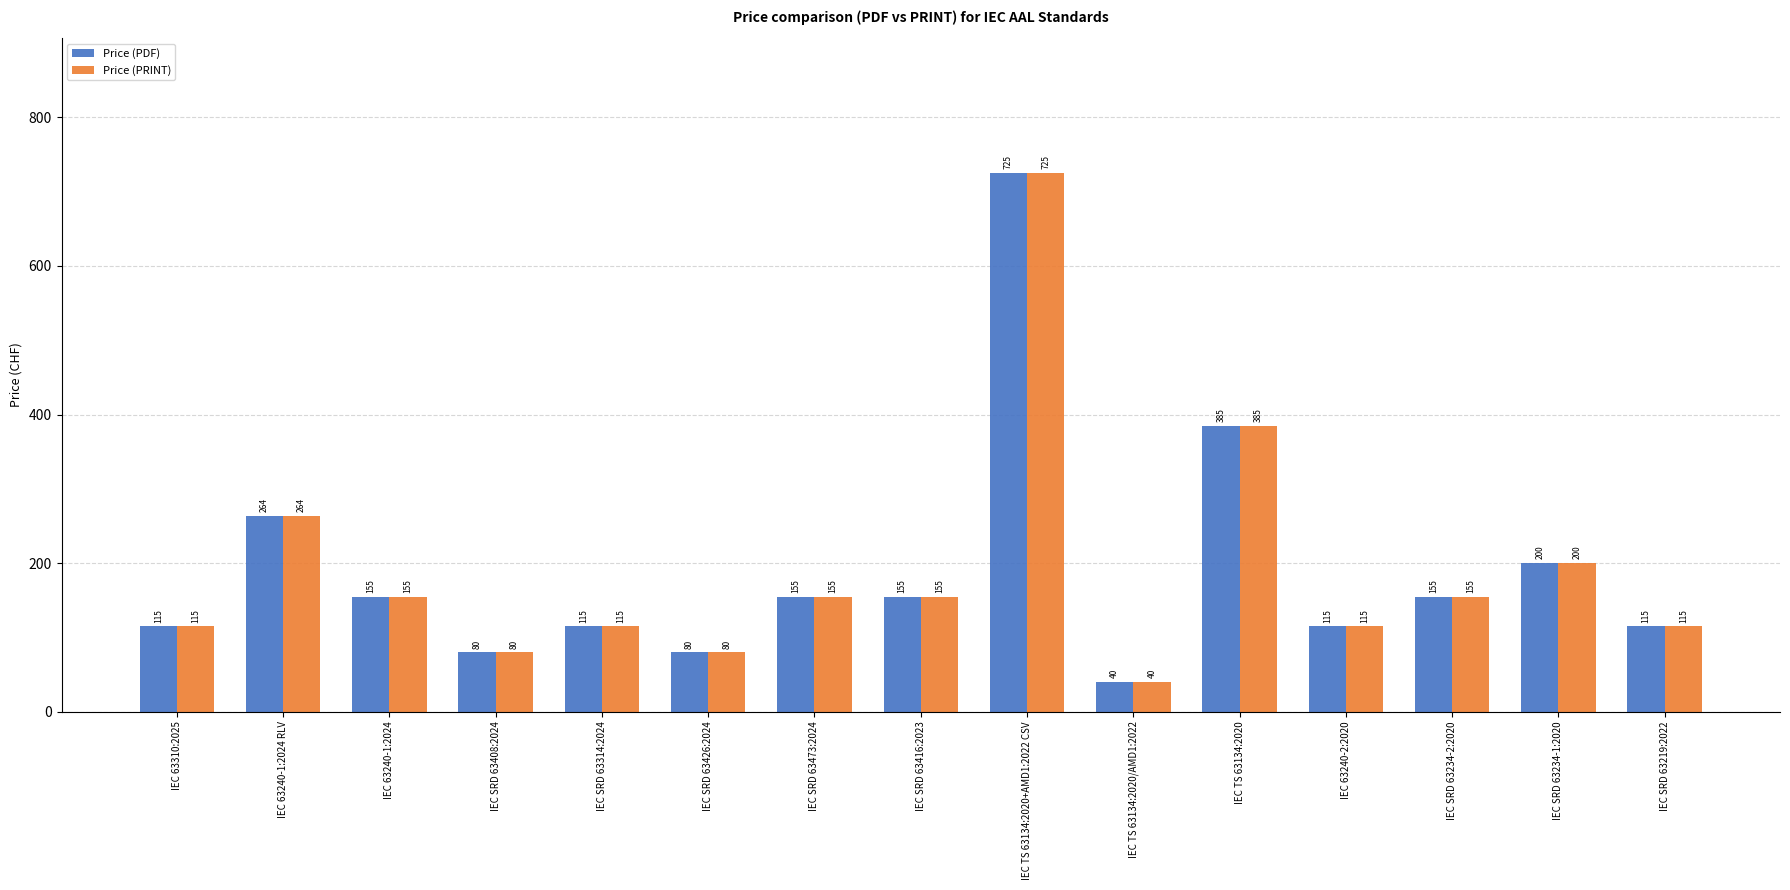

How many data points in Price (PDF) are less than 155?

7